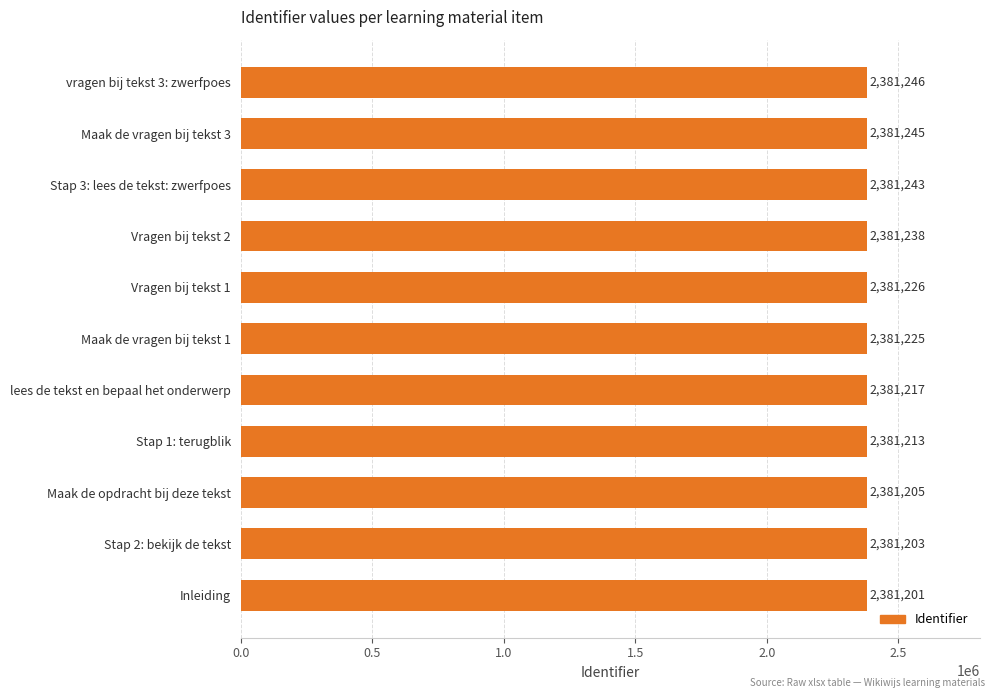

True or false: the data shows 3352389 at vragen bij tekst 3: zwerfpoes.

False